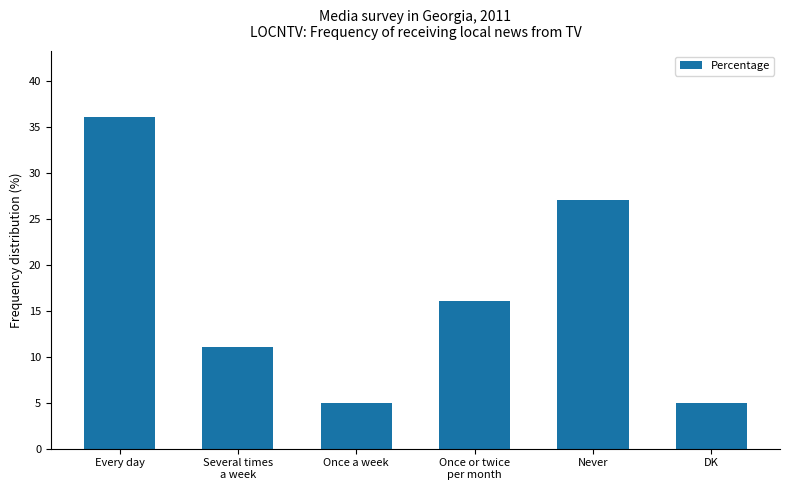

What is the change in value from Every day to DK?

-31